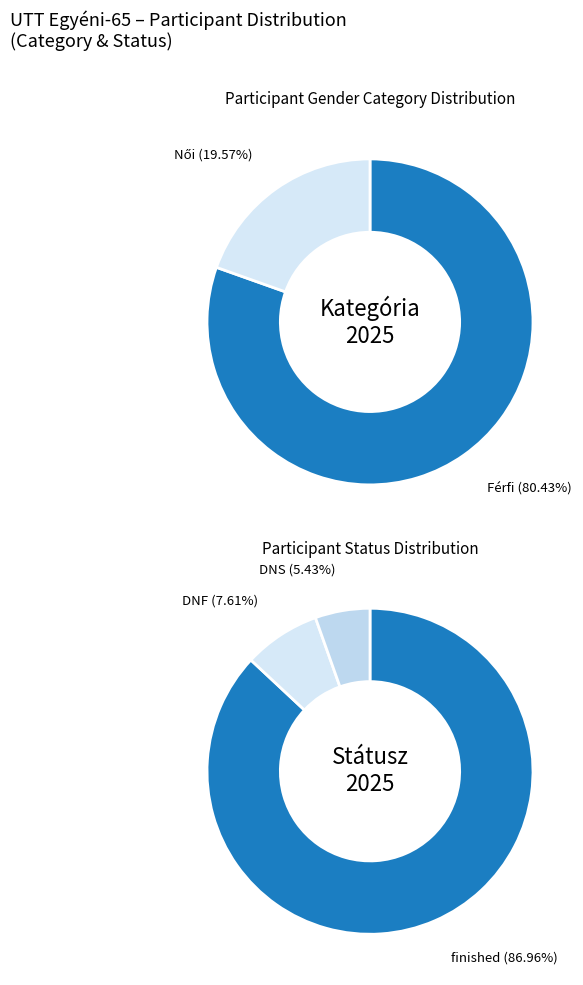

Count the number of slices in the pie.

2